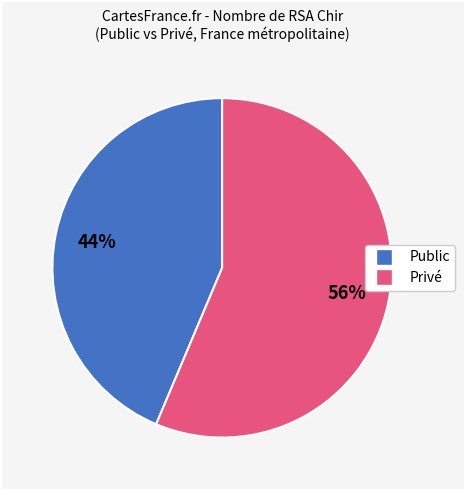

Is there a majority slice in this chart?

Yes